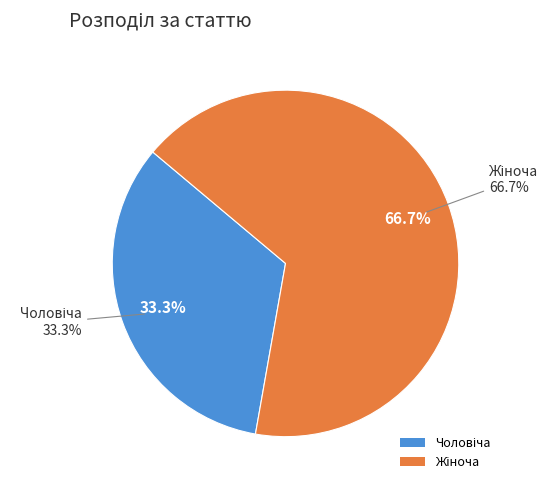

Combined, what portion of the pie is Жіноча and Чоловіча?

100.0%